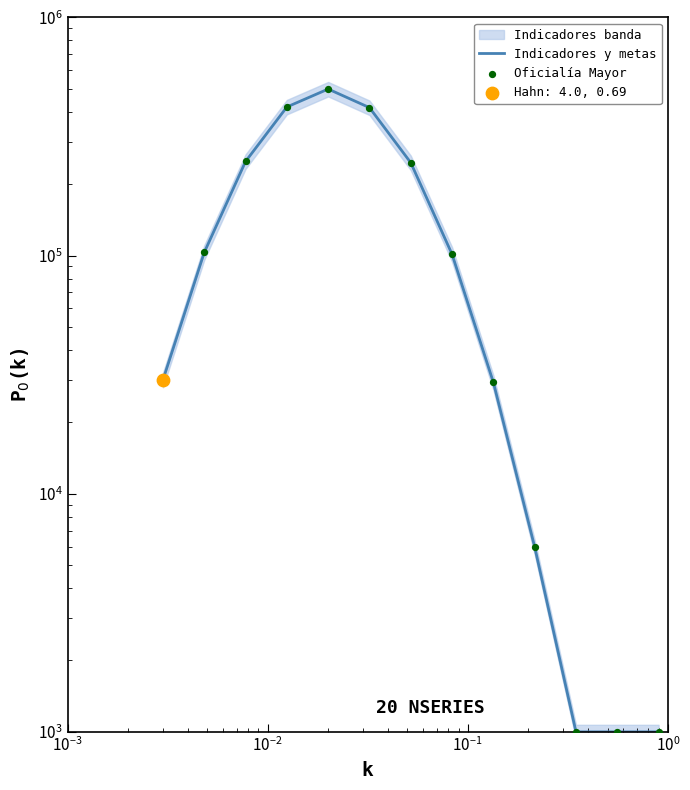

Which series reaches the maximum Y coordinate?

Indicadores y metas